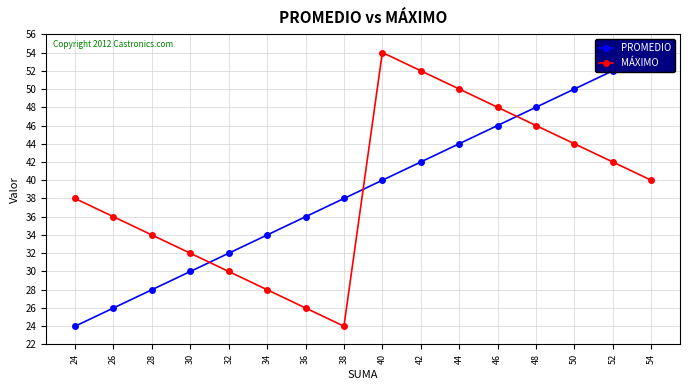

At which category is the sum across all series the highest?

40